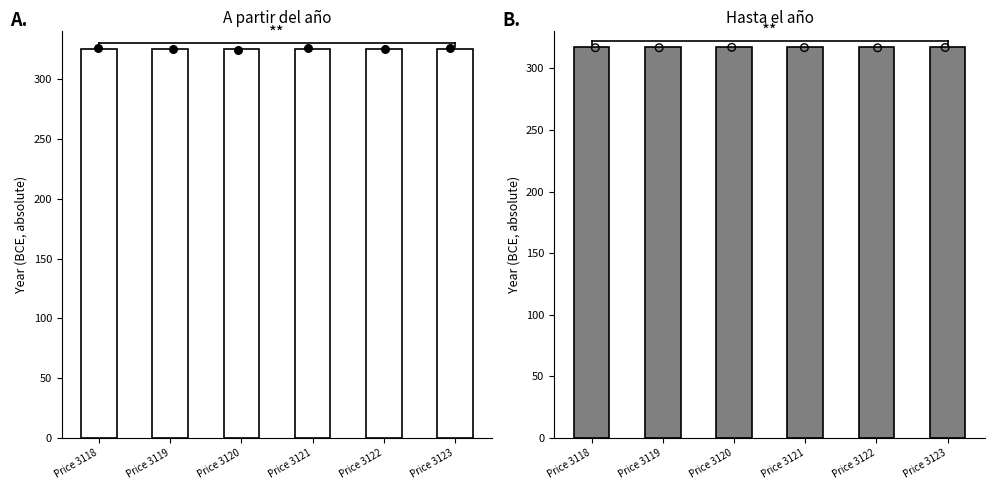

Is the value of A partir del año at Price 3118 greater than the value of Hasta el año at Price 3119?

Yes